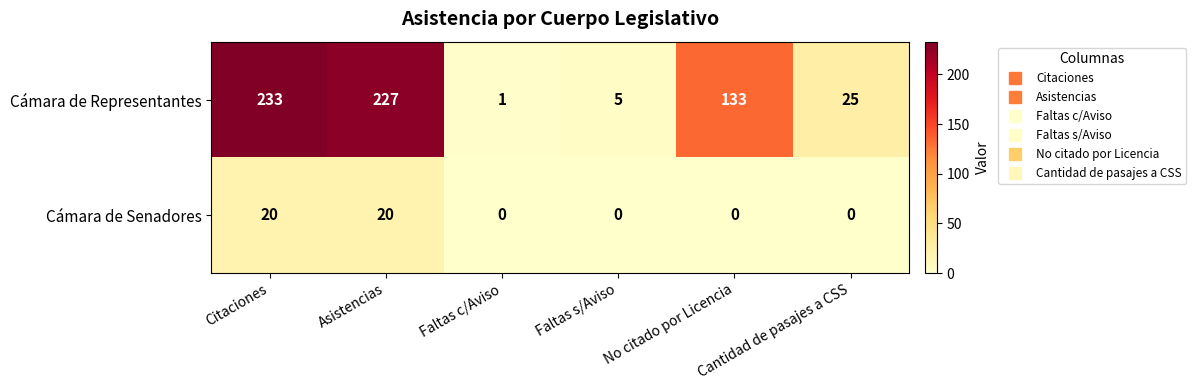

Which category has the highest value in the Cámara de Representantes series?

Citaciones